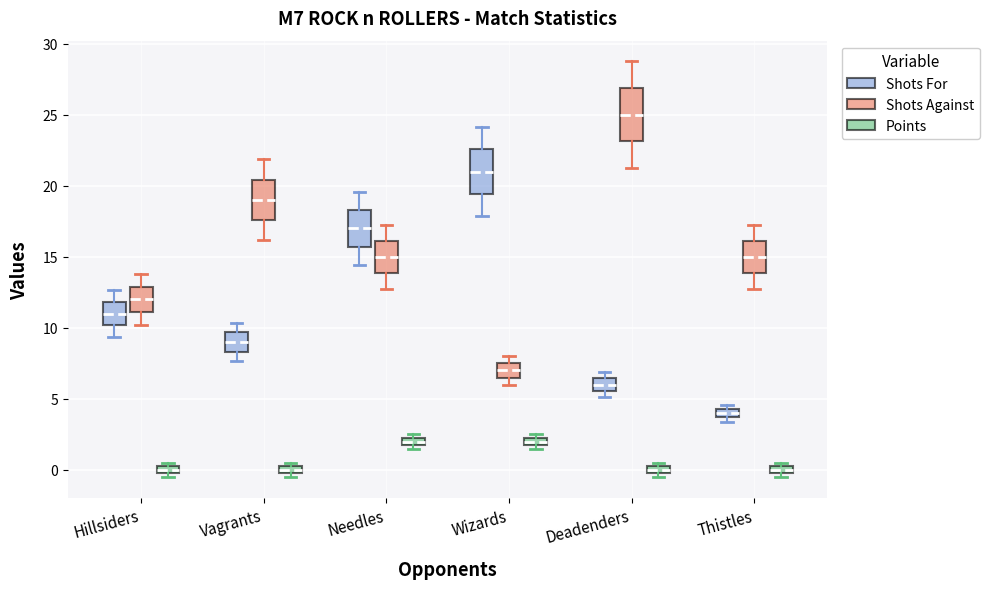

Which box is the tallest, from its lower edge to its upper edge?

Deadenders (Shots Against)